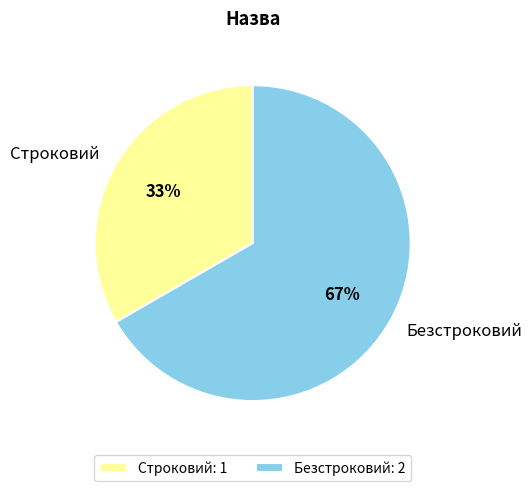

To the nearest percent, what is the combined percentage of Безстроковий and Строковий?

100%